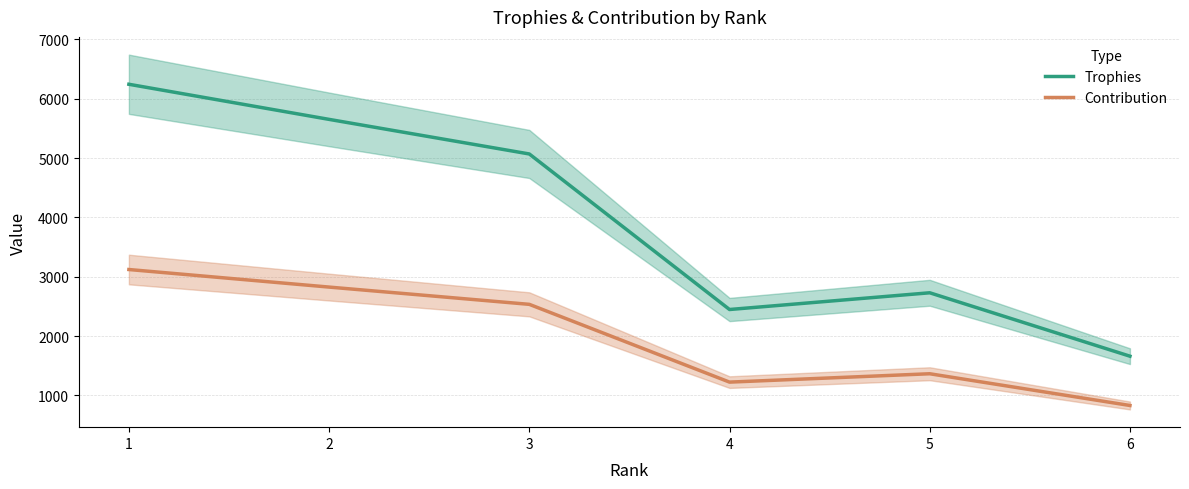

Is it true that Contribution equals 2826 at 2?

True